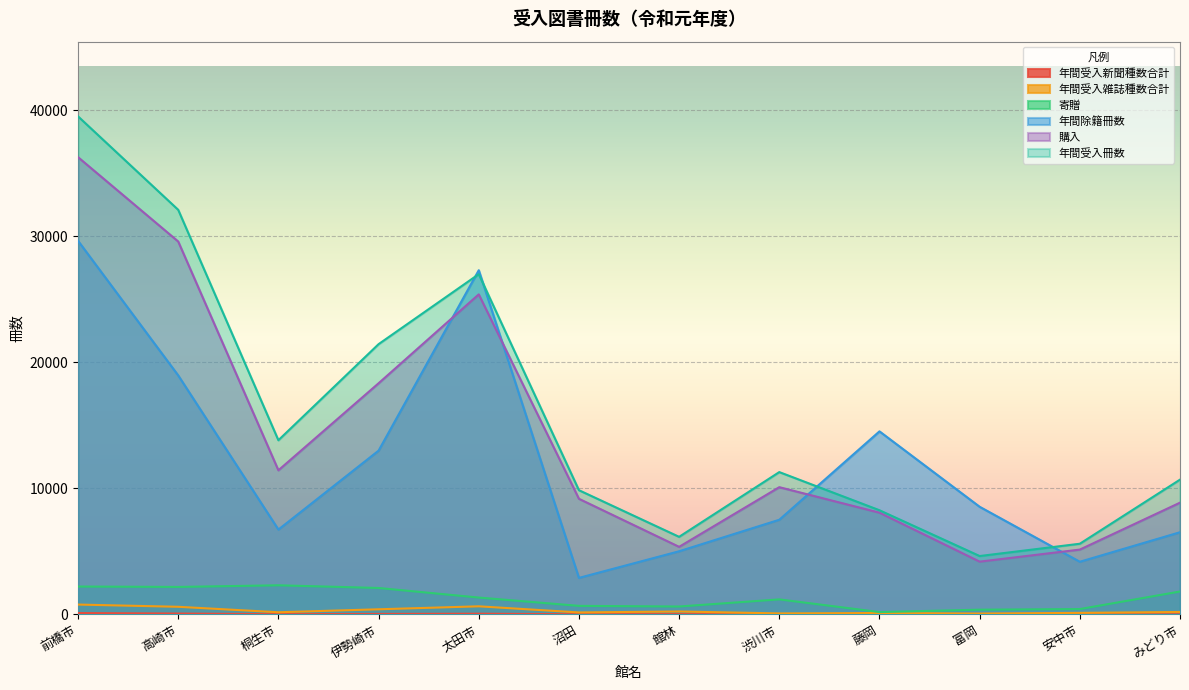

In 年間受入雑誌種数合計, how many points are higher than both neighbors (excluding endpoints)?

3